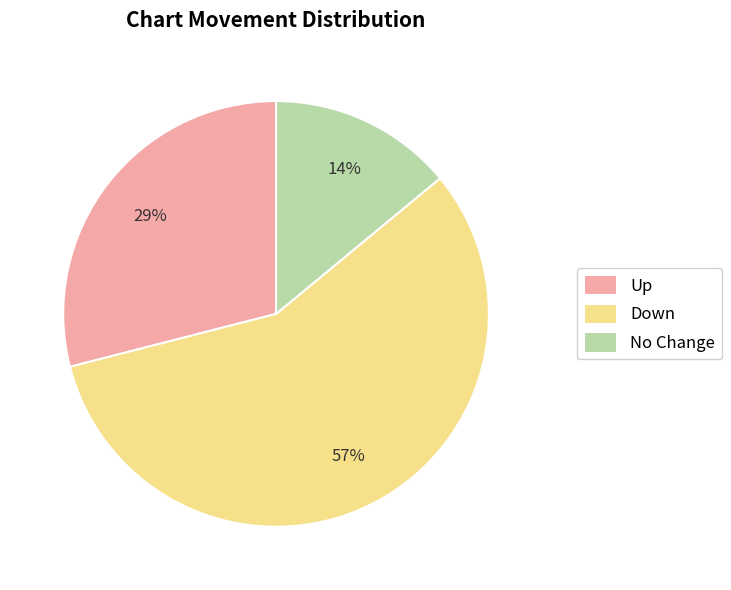

Is there any slice that represents more than half of the pie?

Yes